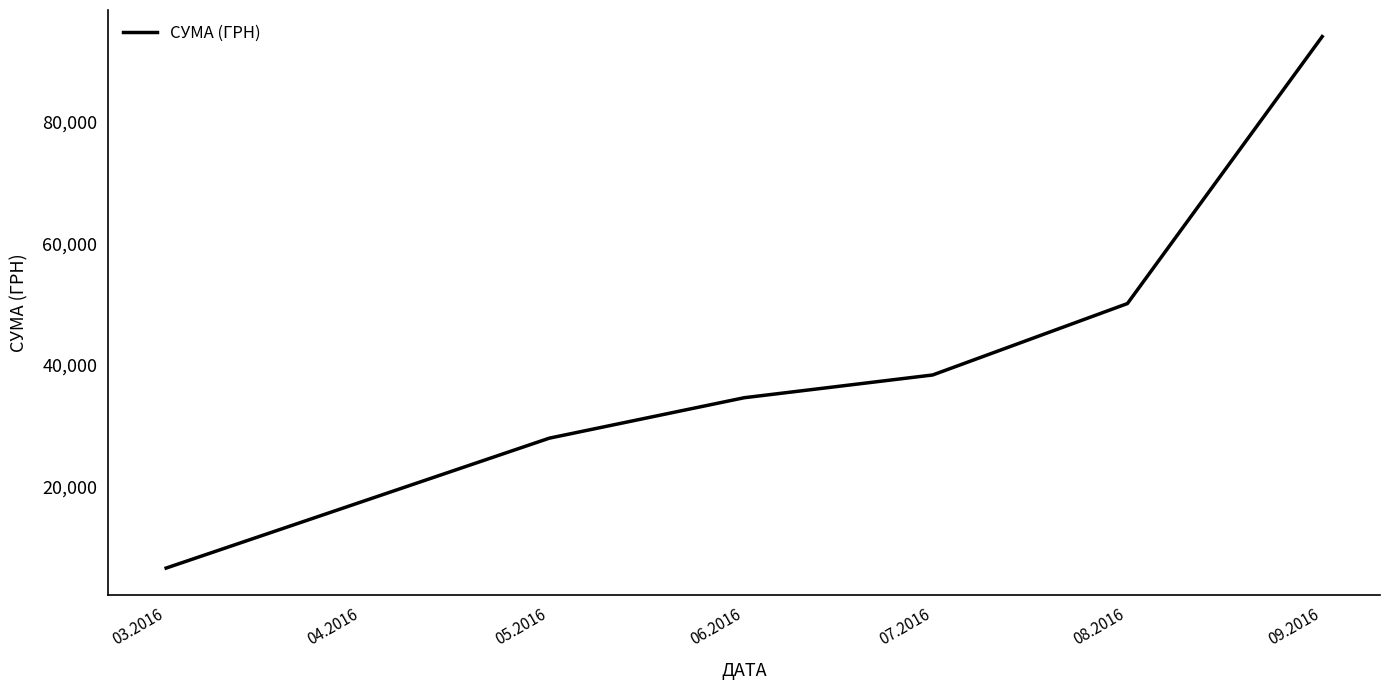

How many categories are shown in the chart?

6